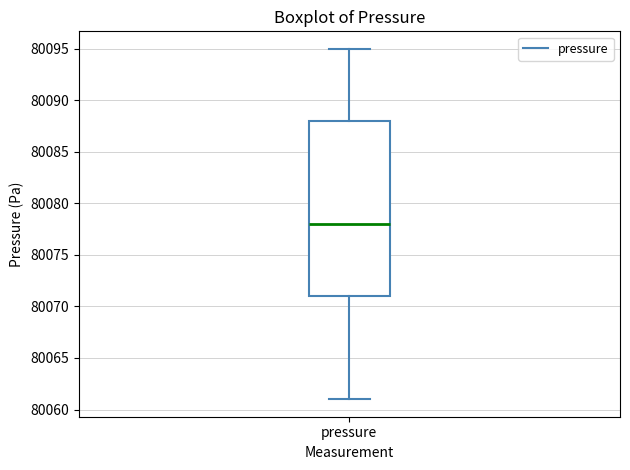

Read this box plot against the y-axis: the position of the median line, the range covered by the box, and the ends of both whiskers. The values are not printed on the chart, so give them approximately, as read against the axis.

median 80078, box 80071 to 80088, whiskers 80061 to 80095